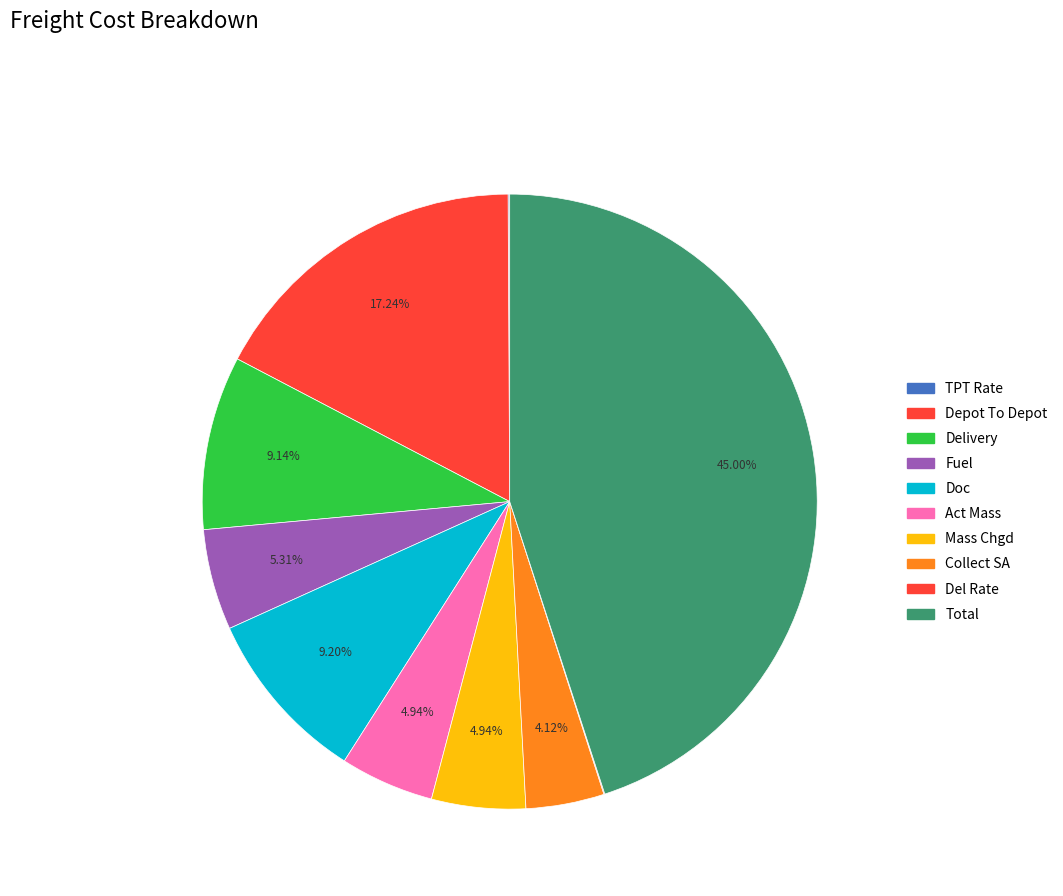

What percentage is the Total slice, to the nearest percent?

45%